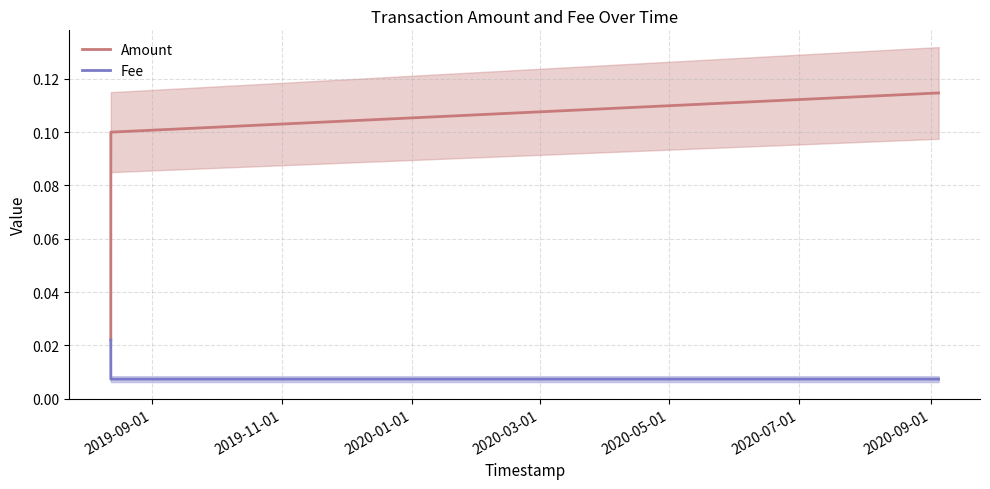

Rank the series by their average value, from lowest to highest.

Fee, Amount